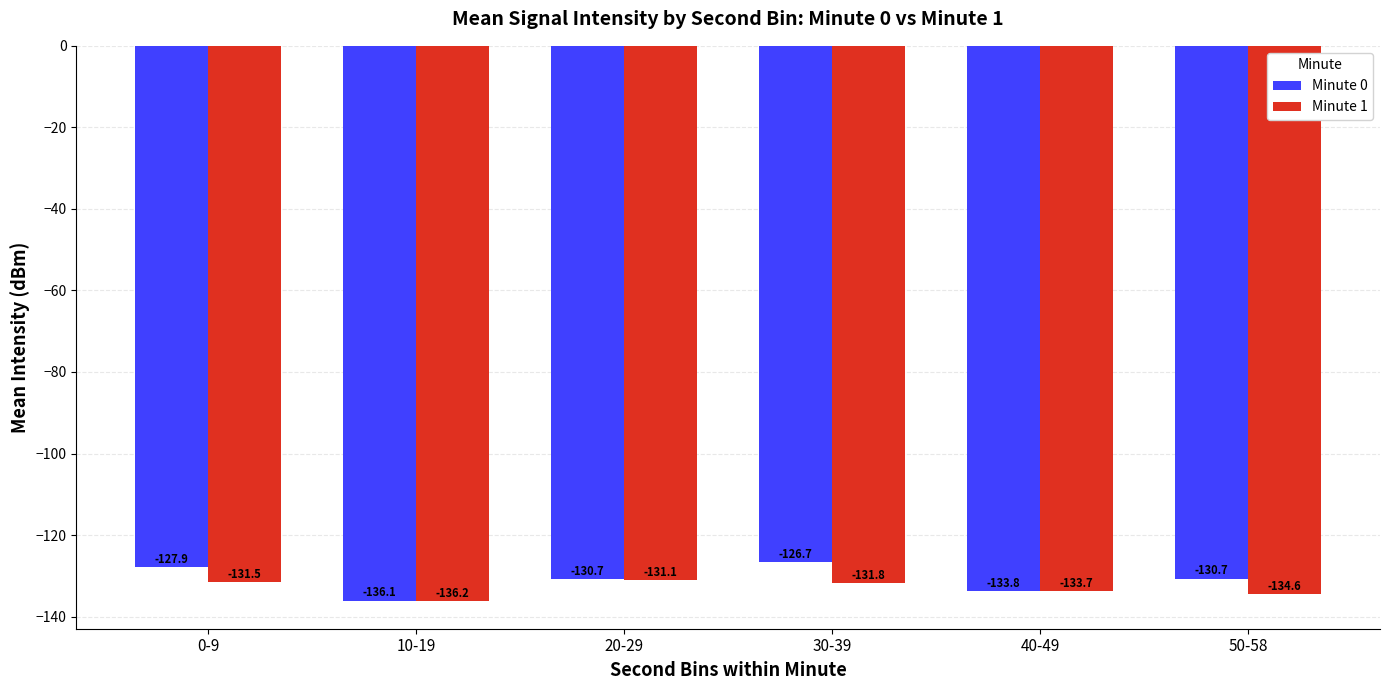

How many distinct data groups are displayed?

2